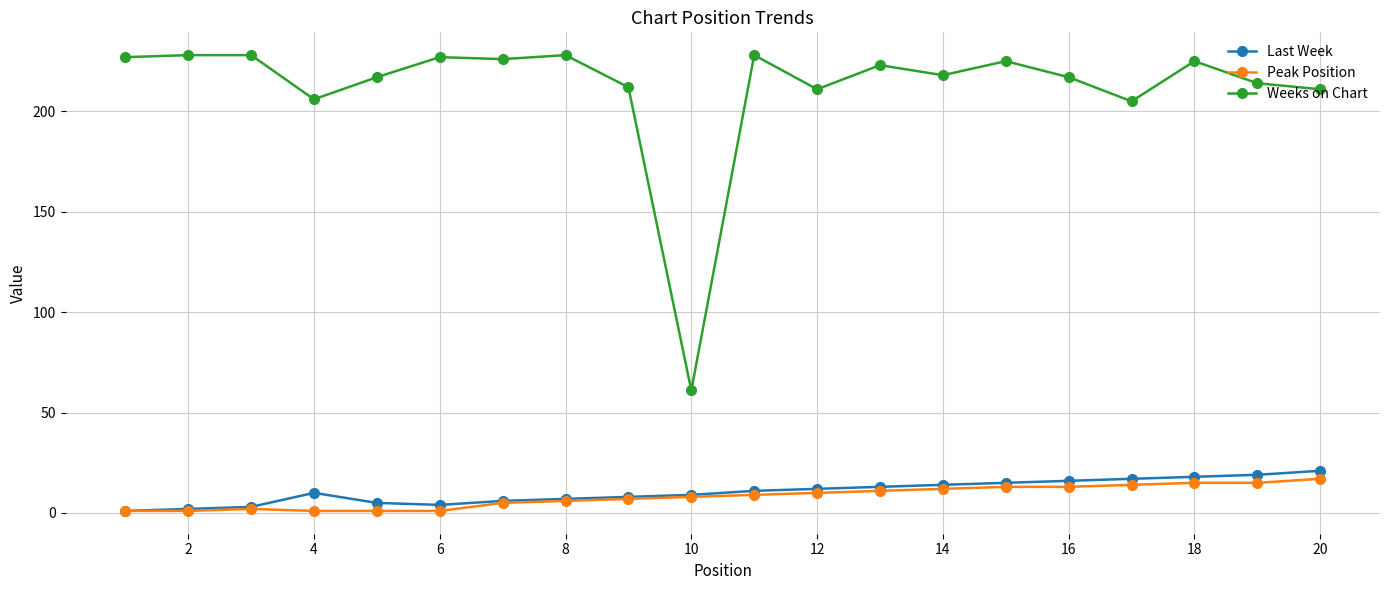

True or false: Weeks on Chart and Peak Position intersect in this chart.

False